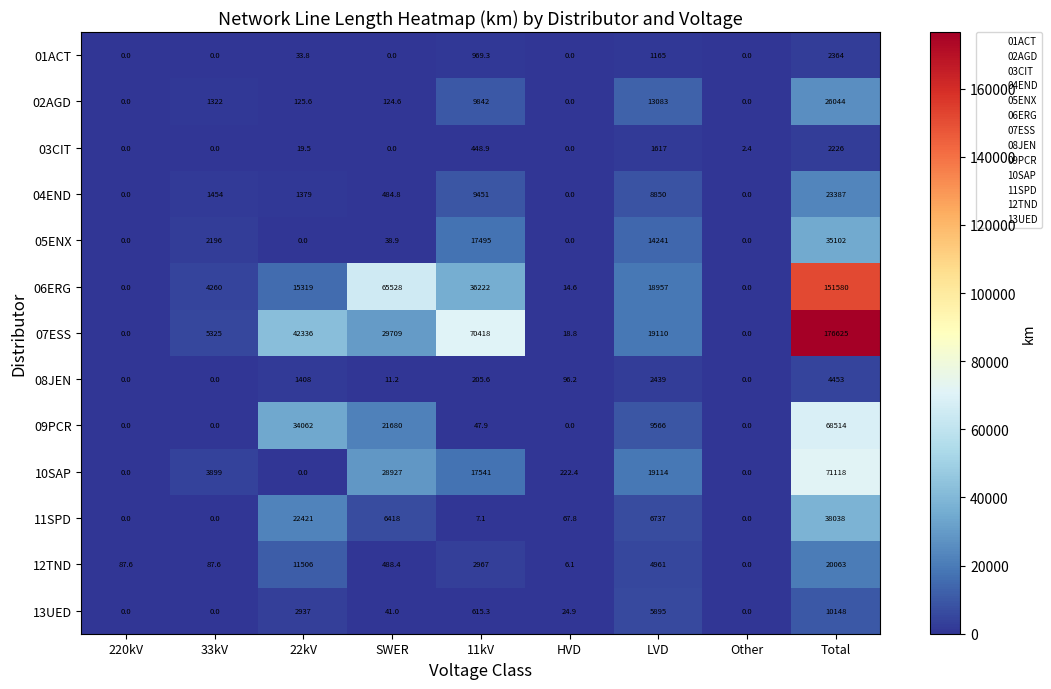

At which label is 05ENX closest to 17551?

11kV